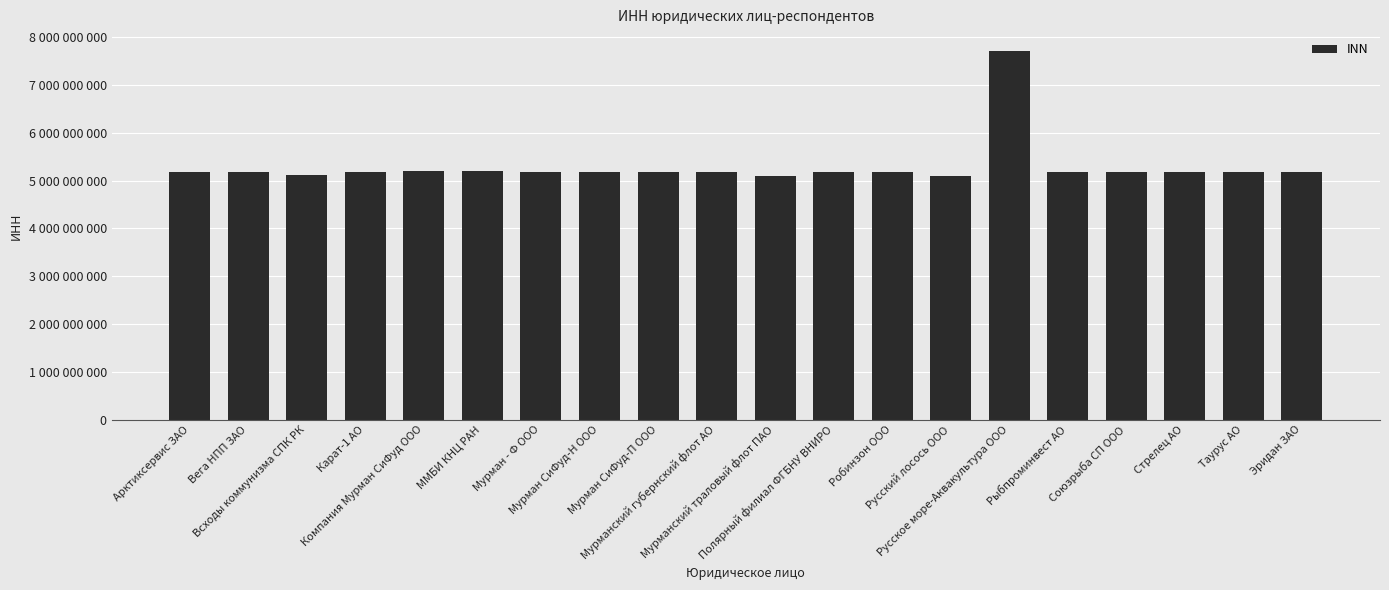

What is the greatest value displayed?

7722607816